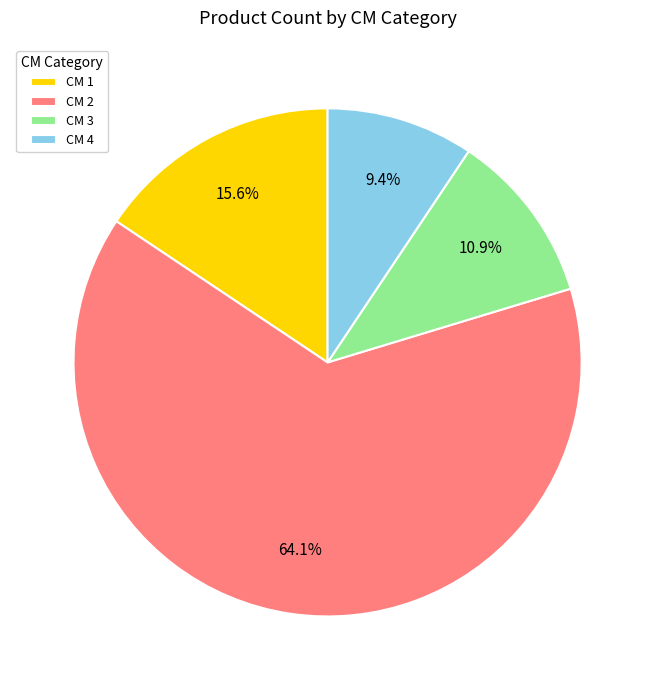

How many slices are in this pie chart?

4